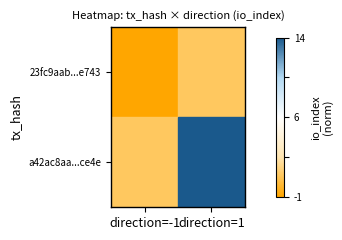

At how many categories does at least one series exceed 0?

1